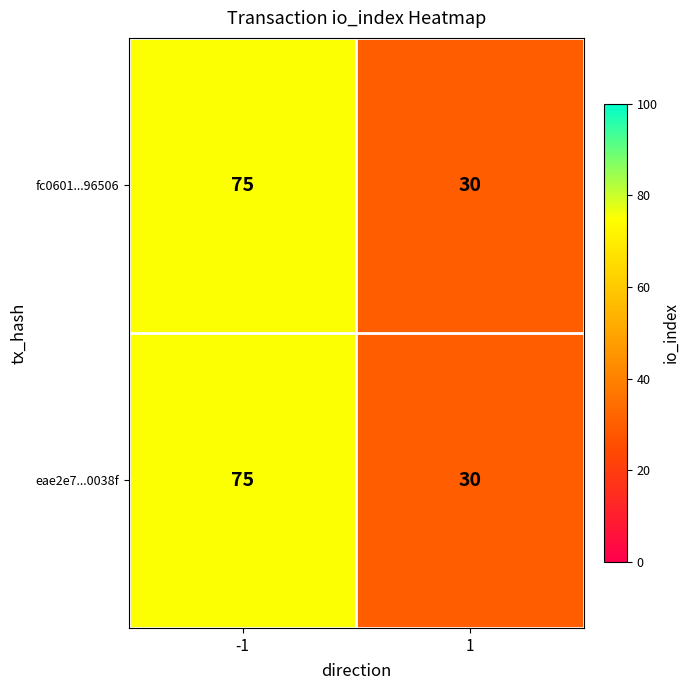

Is it true that fc0601...96506 equals 13 at 1?

False